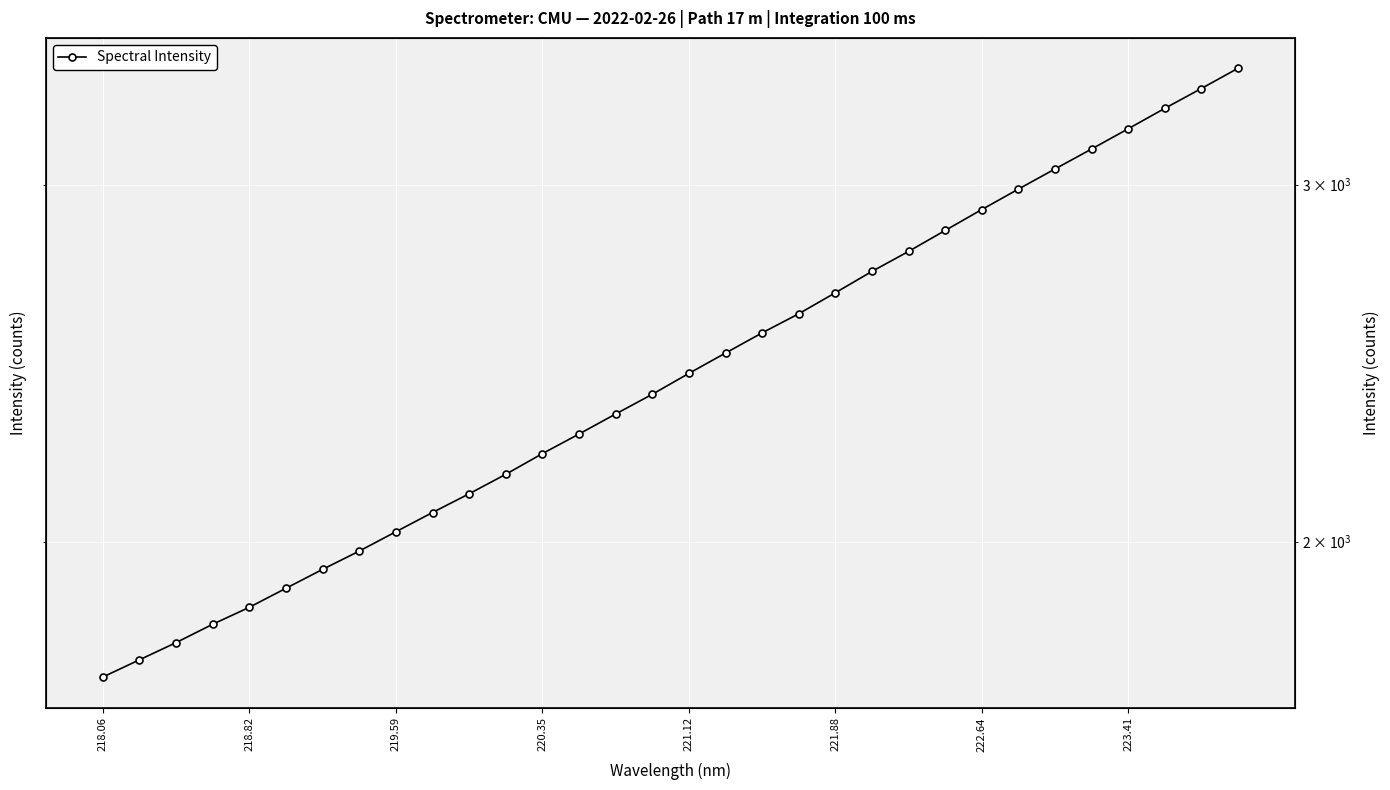

Count the number of values greater than 2421.

16